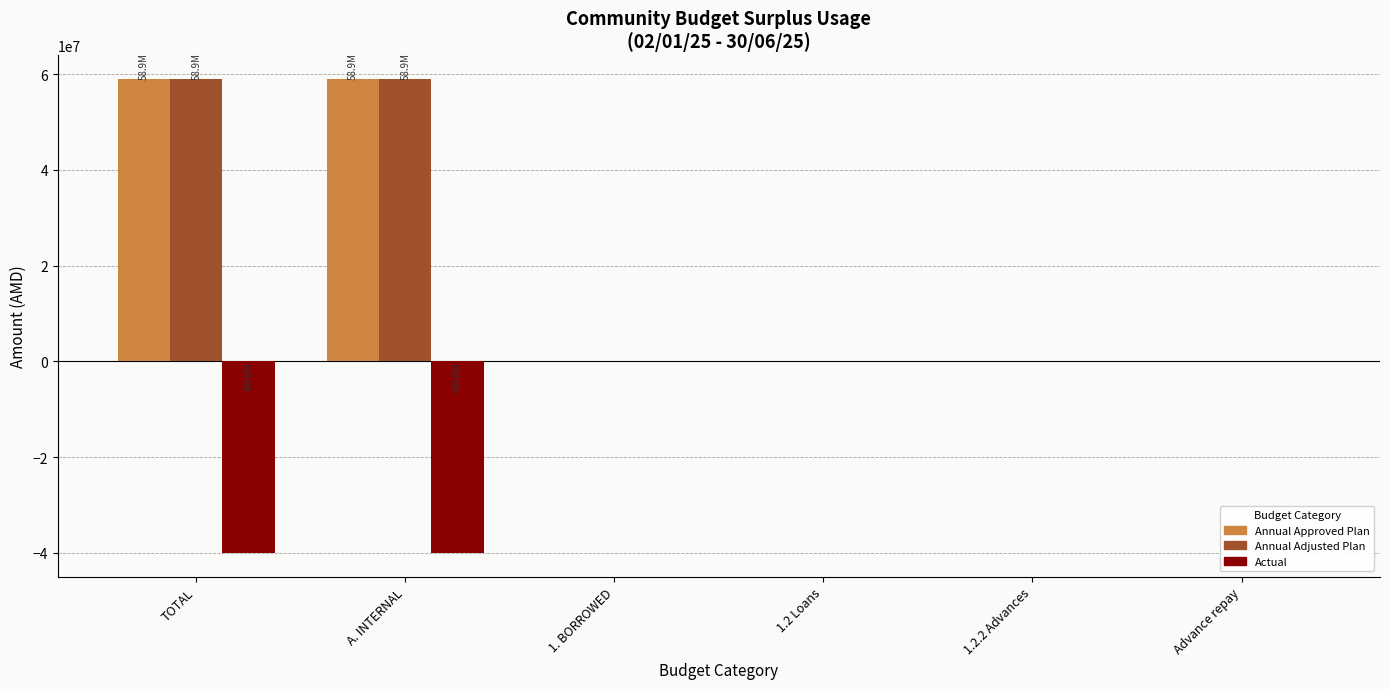

The value of Annual Adjusted Plan at Advance repay is 0.0. True or false?

True